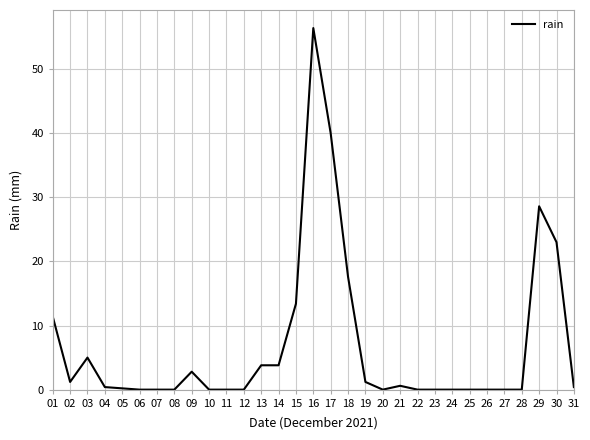

What is the difference between the maximum and minimum values?

56.4